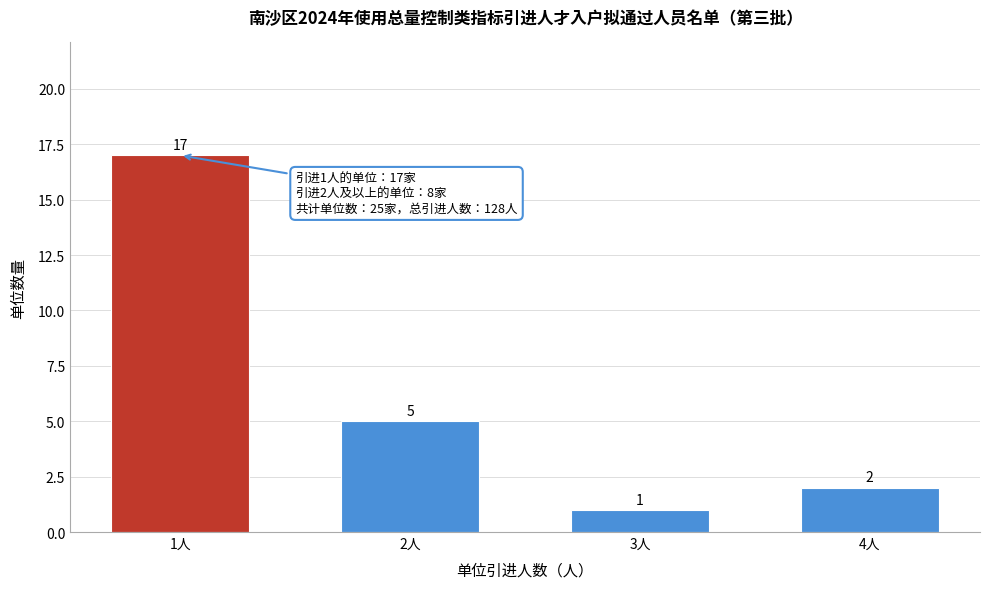

Reading left to right, transcribe all the data shown in this chart.

1人=17	2人=5	3人=1	4人=2